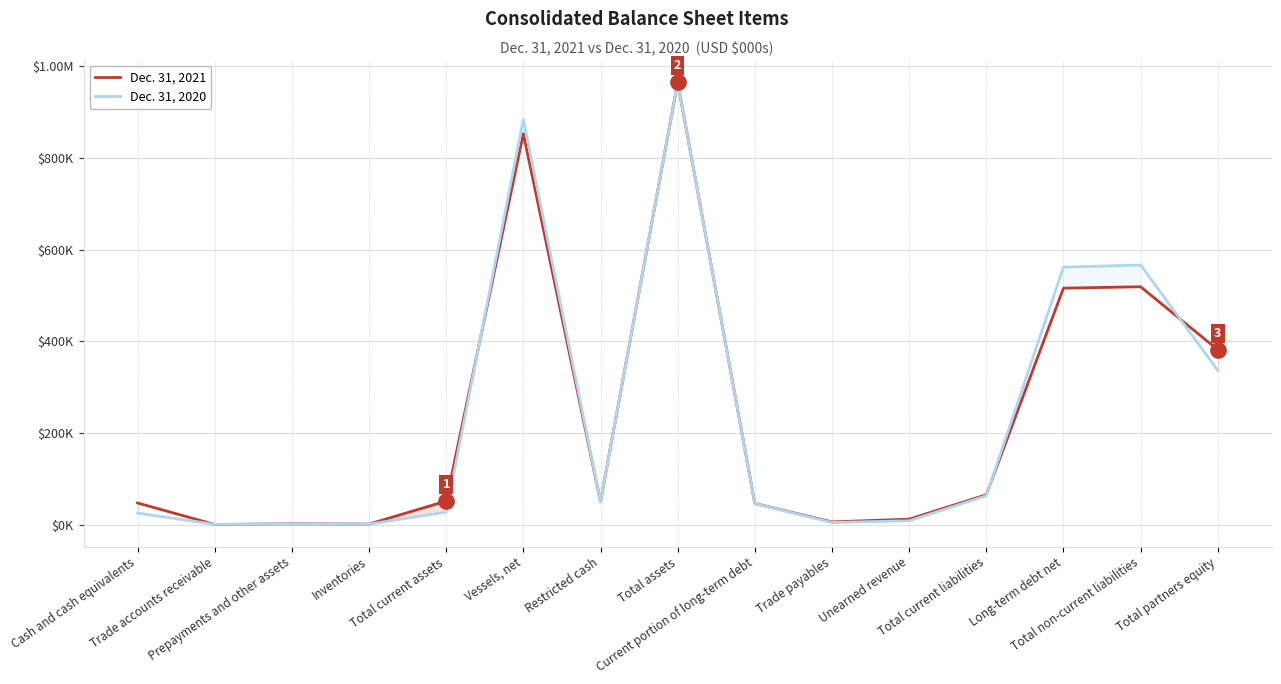

What position from the right is Inventories?

12